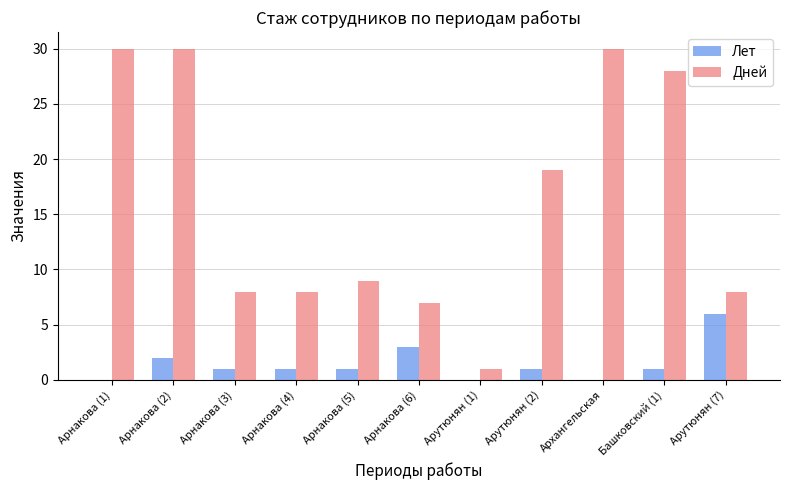

What is the sum of all Дней values?

178